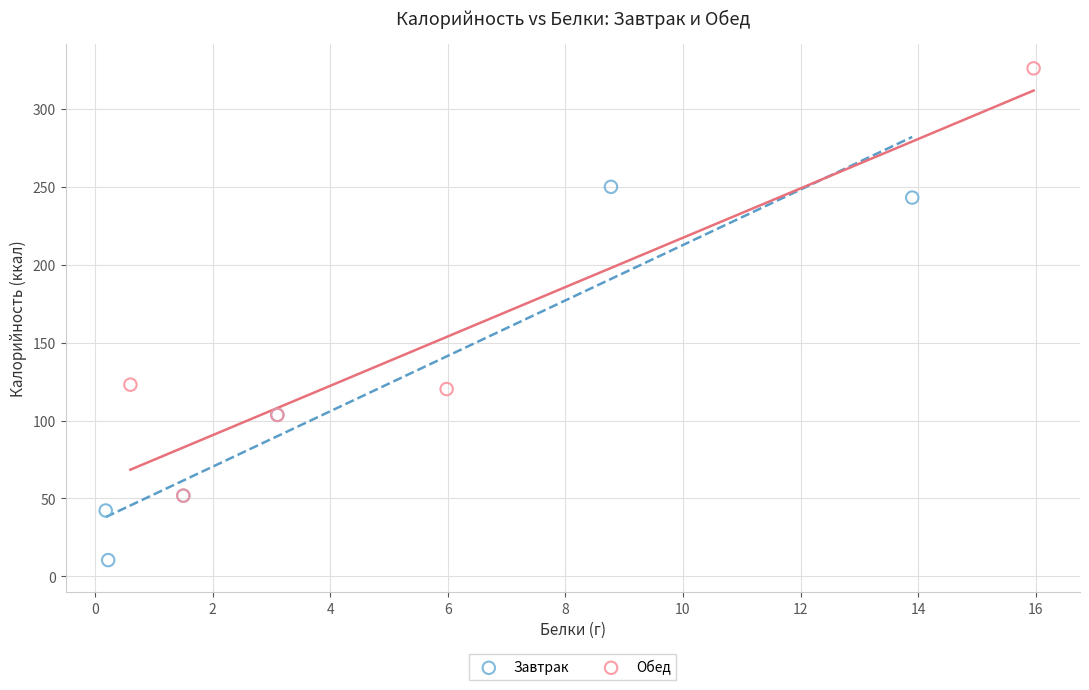

Which series has the largest Y range (max minus min)?

Обед